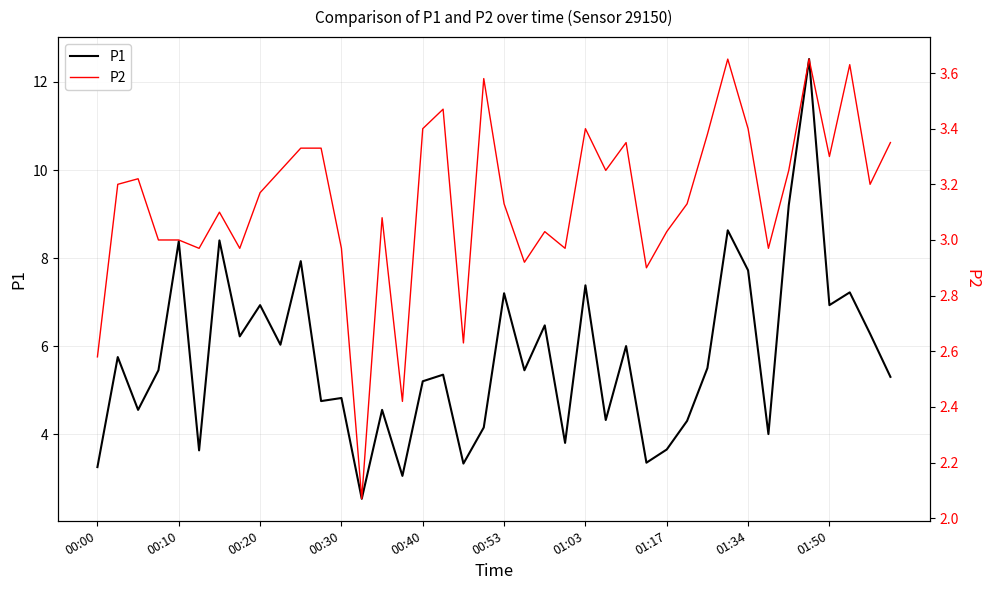

Reading left to right, extract all data points from this chart.

P1: 3.2	5.8	4.5	5.5	8.4	3.6	8.4	6.2	6.9	6.0	7.9	4.8	4.8	2.5	4.5	3.0	5.2	5.3	3.3	4.2	7.2	5.5	6.5	3.8	7.4	4.3	6.0	3.4	3.6	4.3	5.5	8.6	7.7	4.0	9.2	12.5	6.9	7.2	6.3	5.3
P2: 2.6	3.2	3.2	3.0	3.0	3.0	3.1	3.0	3.2	3.2	3.3	3.3	3.0	2.1	3.1	2.4	3.4	3.5	2.6	3.6	3.1	2.9	3.0	3.0	3.4	3.2	3.4	2.9	3.0	3.1	3.4	3.6	3.4	3.0	3.2	3.6	3.3	3.6	3.2	3.4